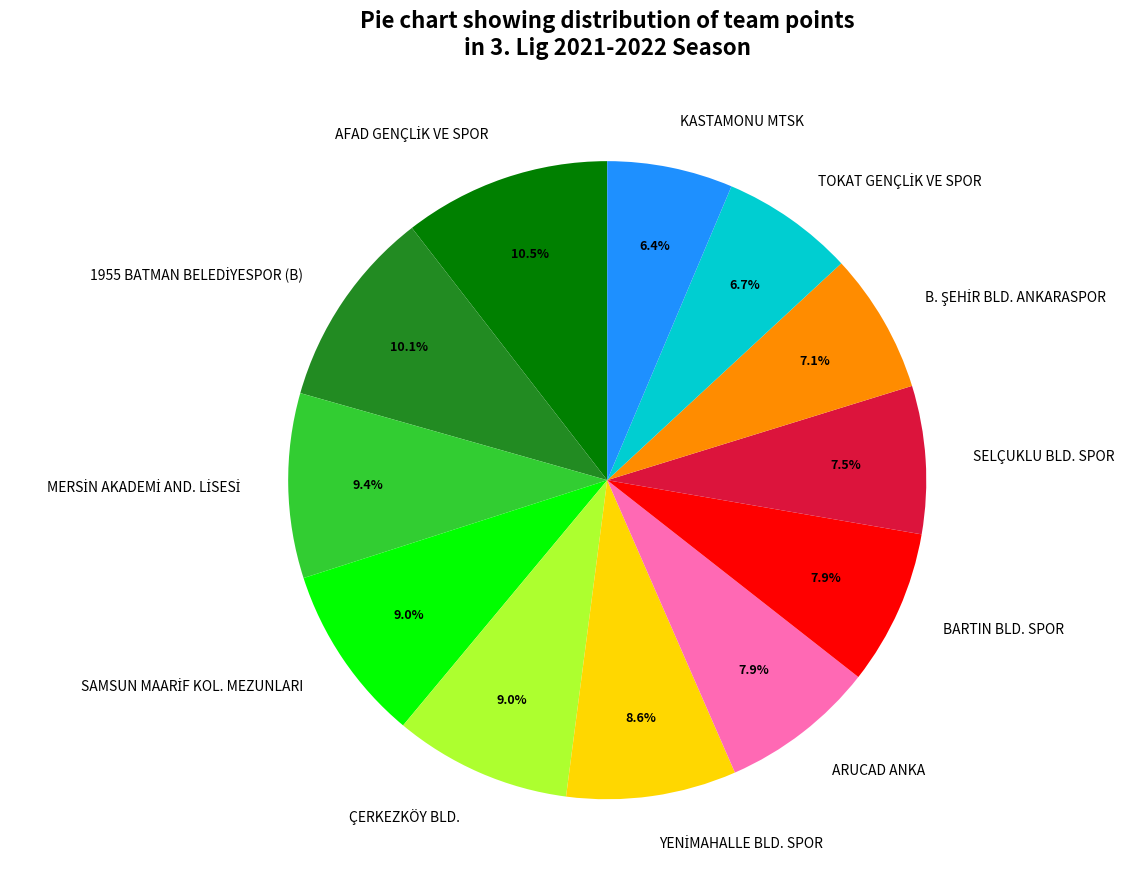

To the nearest percent, what portion does ARUCAD ANKA represent?

8%